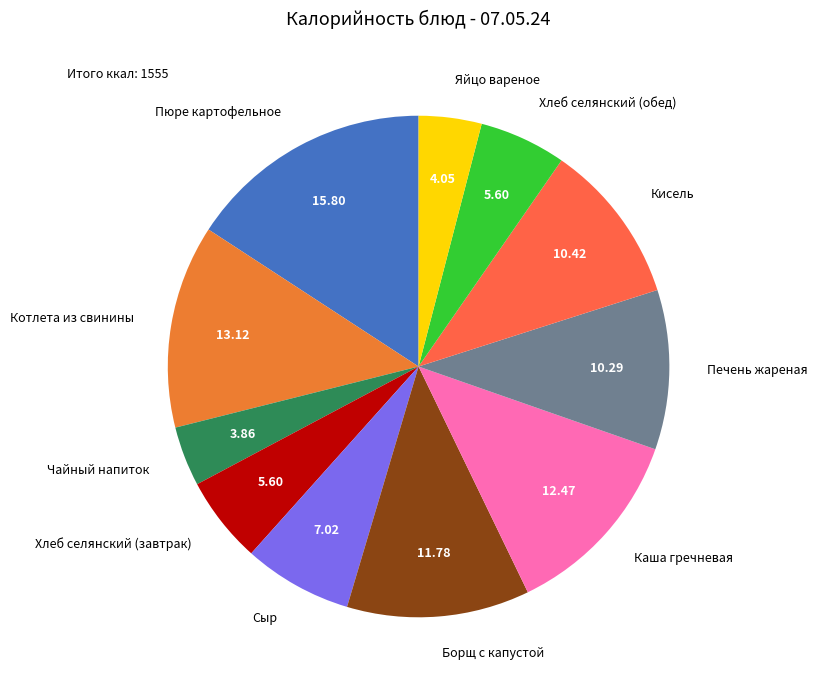

Between Кисель and Чайный напиток, which is larger?

Кисель